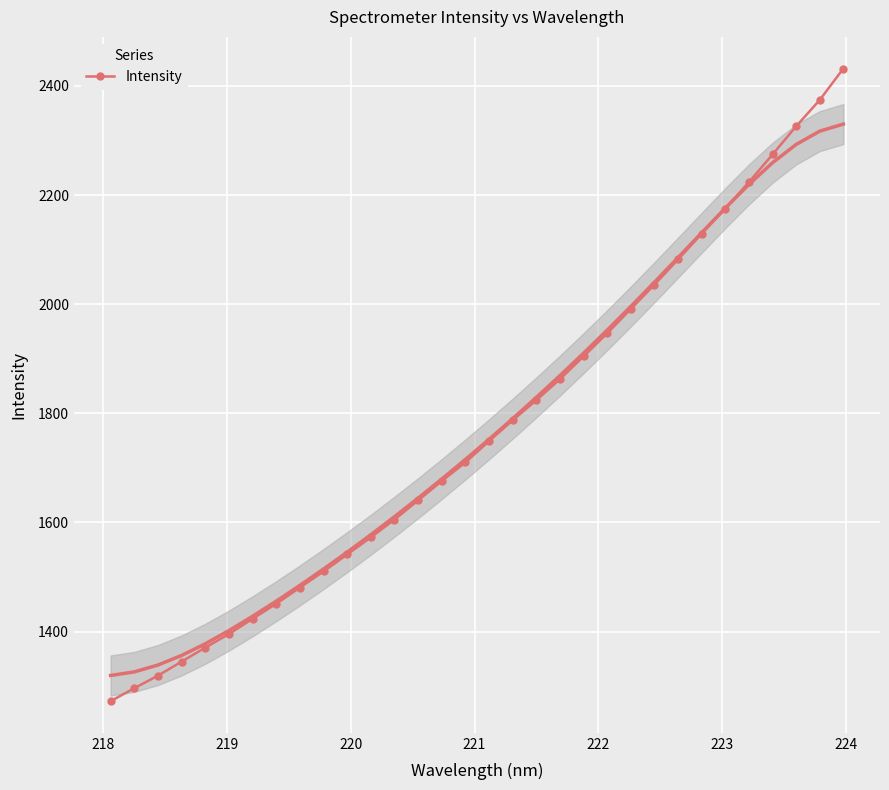

Reading left to right, list all the values displayed in this chart.

1272.5	1296.3	1319.3	1345.0	1370.7	1395.6	1423.5	1451.0	1480.6	1510.3	1541.4	1572.7	1605.3	1640.5	1676.0	1710.0	1749.1	1787.3	1824.1	1862.6	1904.4	1946.7	1991.2	2035.9	2082.0	2129.1	2175.2	2223.8	2274.4	2326.1	2374.4	2431.9